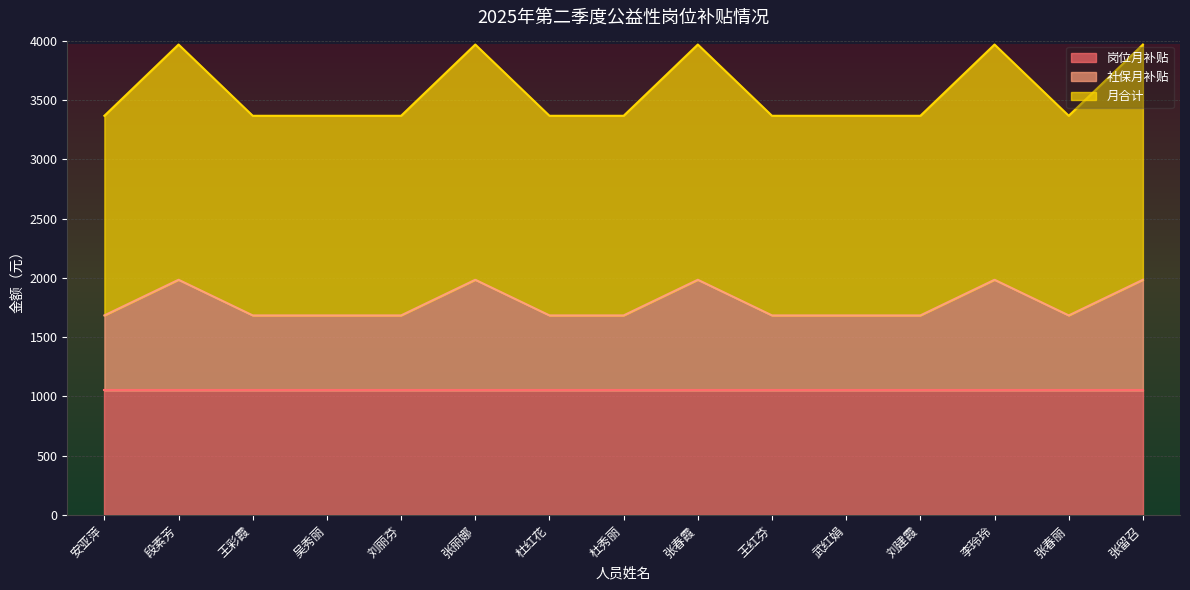

Is the value of 社保月补贴 at 王彩霞 greater than the value of 月合计 at 吴秀丽?

No